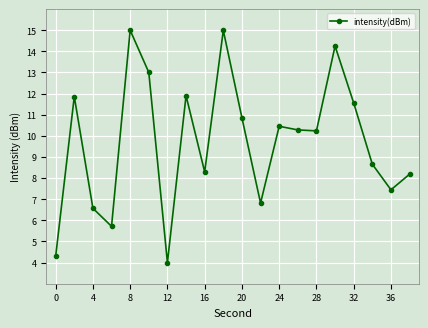

What is the maximum value shown in the chart?

15.0